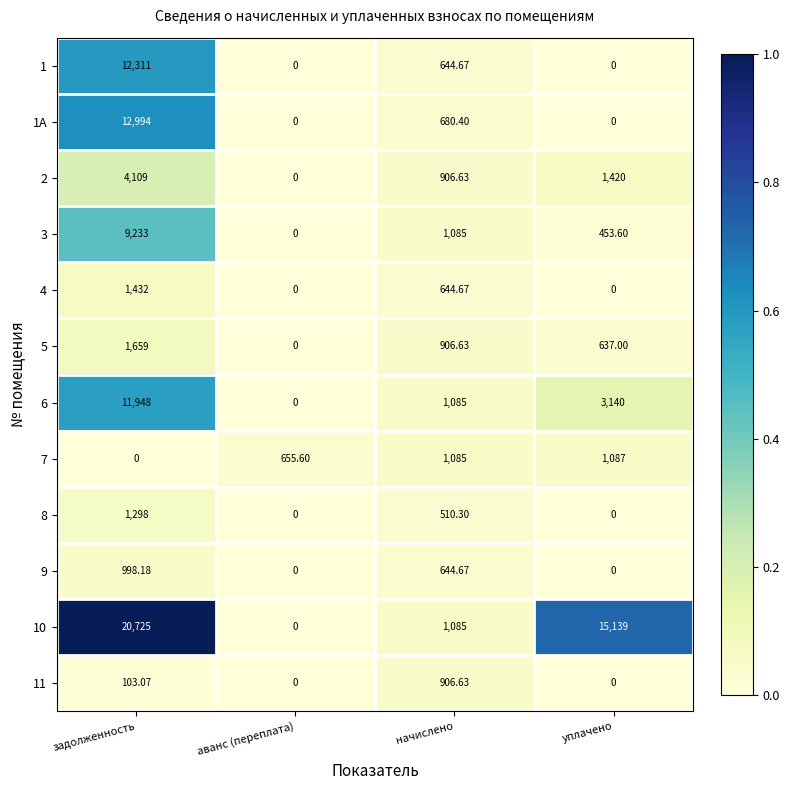

Where does the 4 series first go above 644?

задолженность